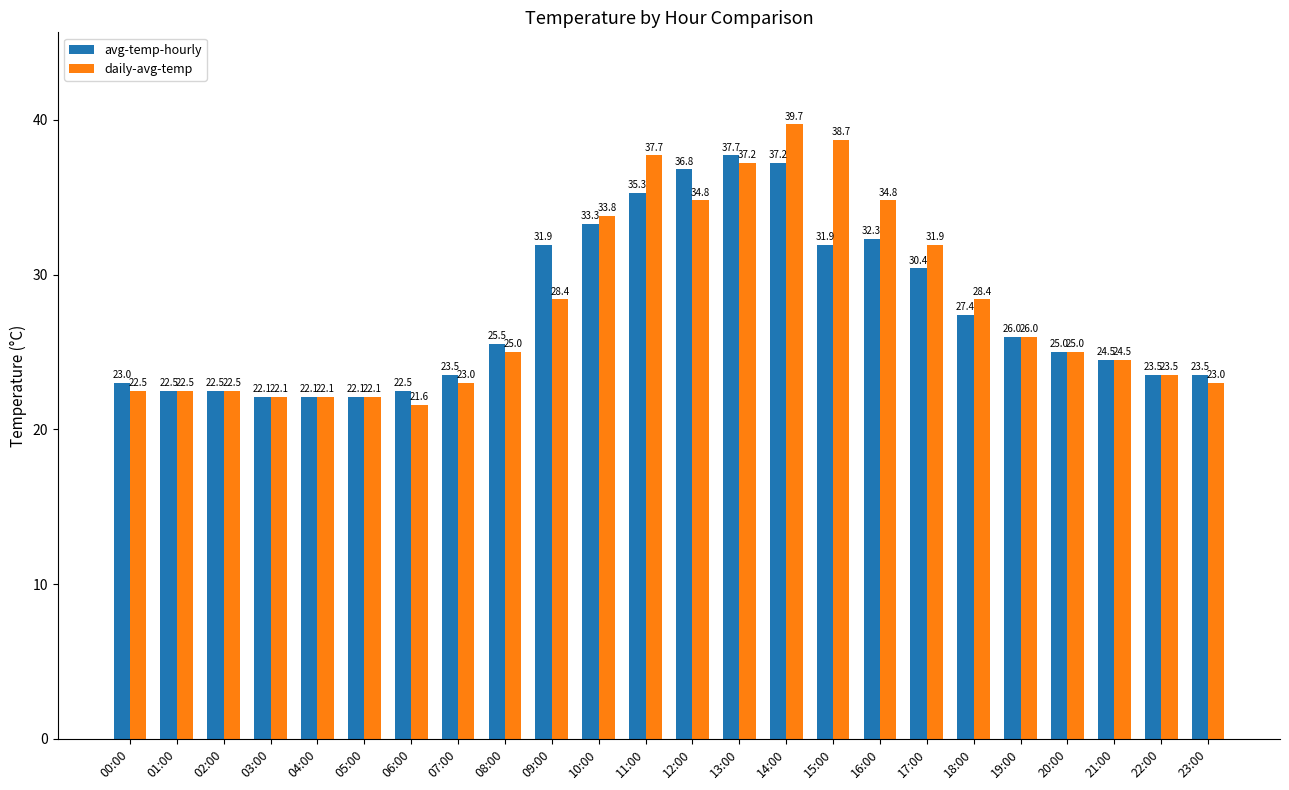

Are the bars horizontal?

No